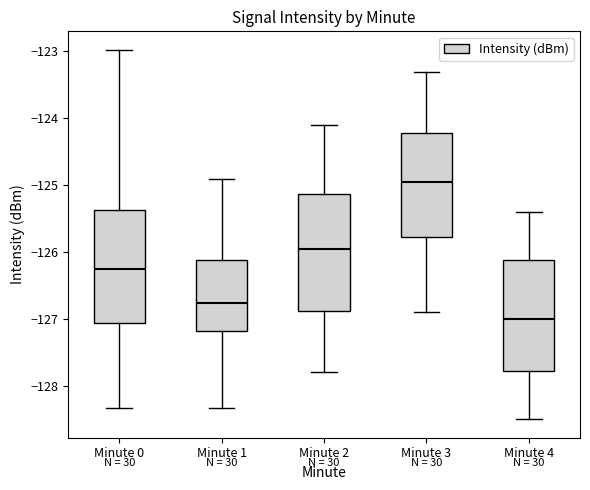

Which box has the lowest median line?

Minute 4